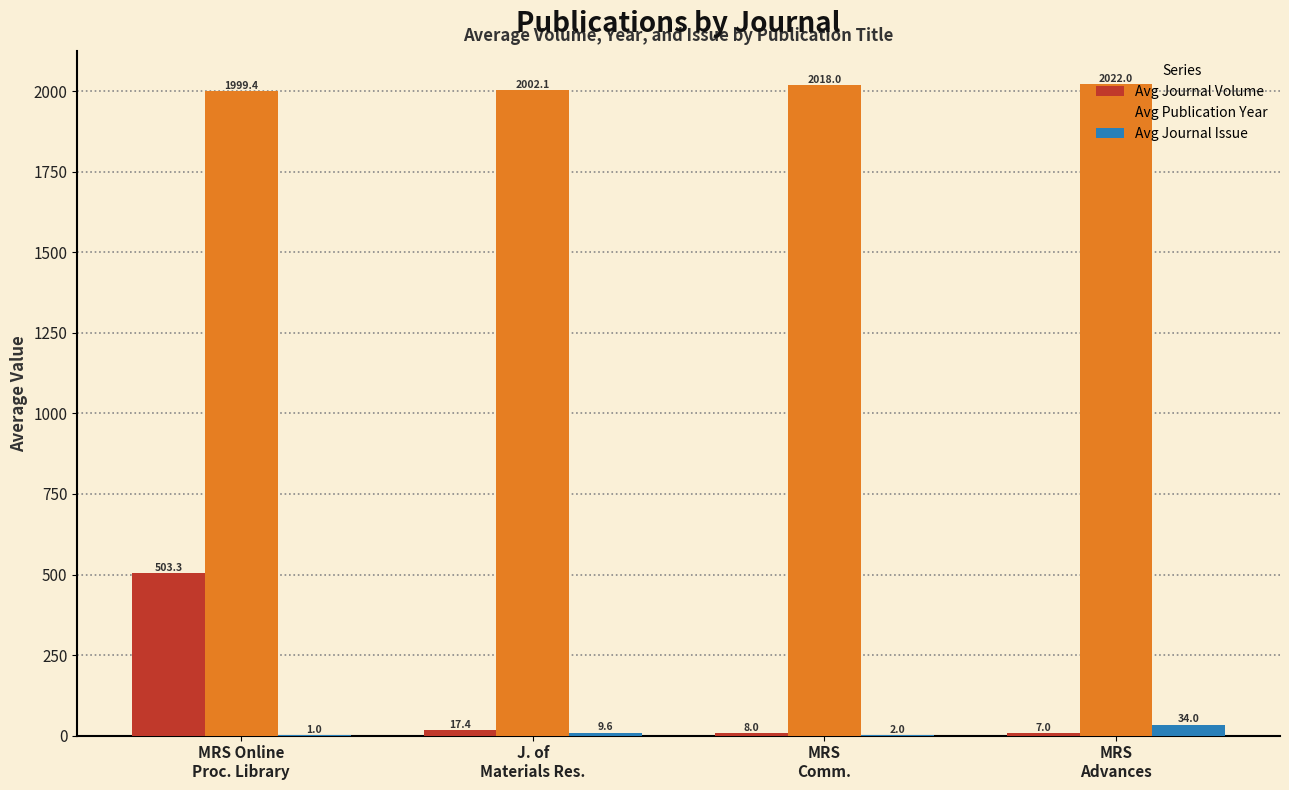

What is the maximum value for Avg Journal Volume?

503.3